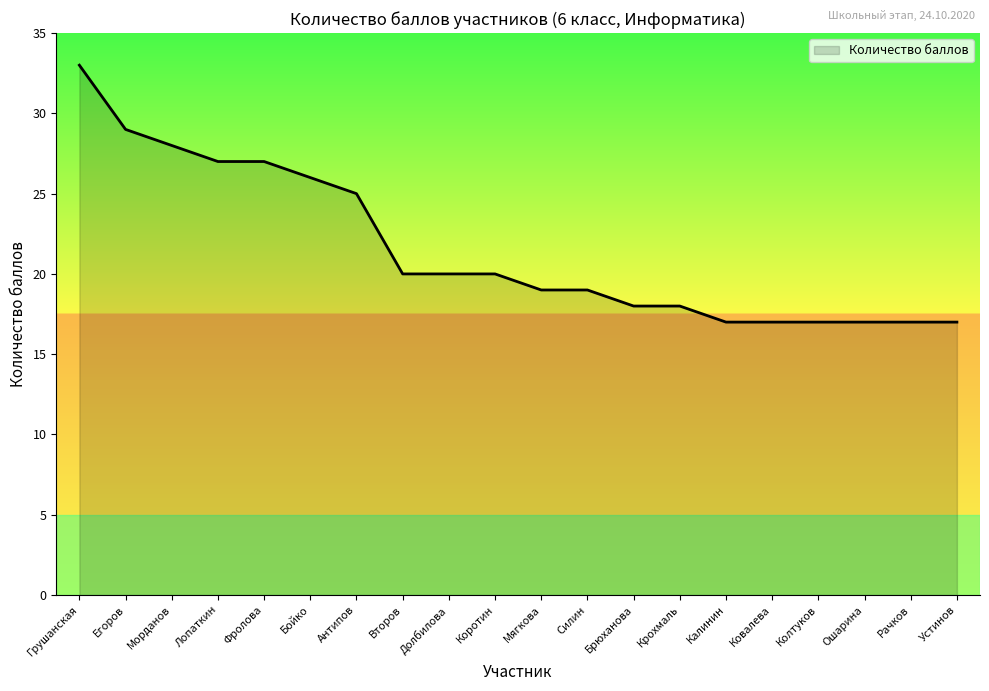

What value does the data have at Лопаткин?

27